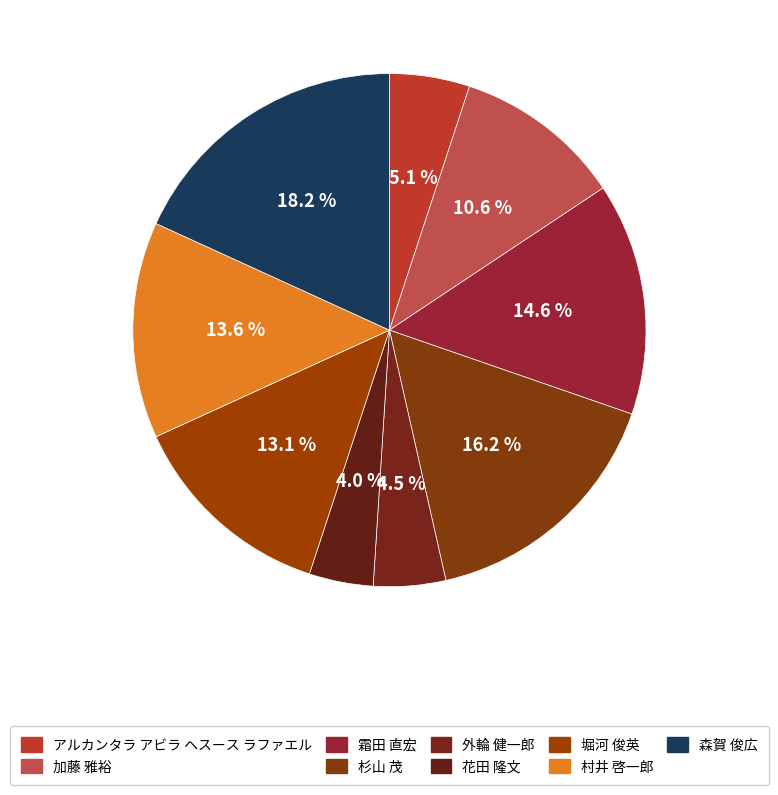

Count the number of slices in the pie.

9